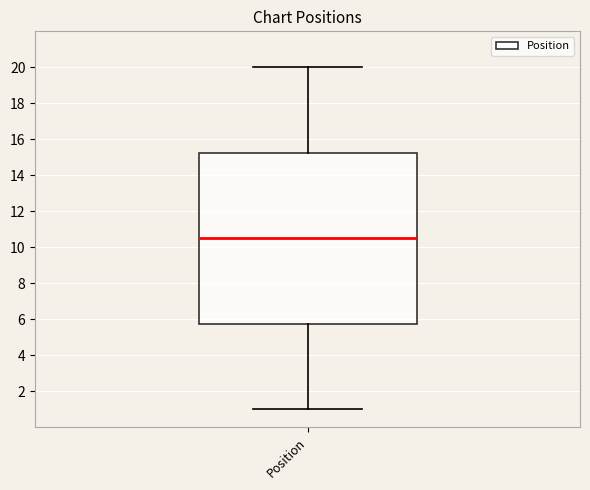

Read this box plot against the y-axis: the position of the median line, the range covered by the box, and the ends of both whiskers. The values are not printed on the chart, so give them approximately, as read against the axis.

median 10.6, box 5.8 to 15.2, whiskers 1.0 to 20.0